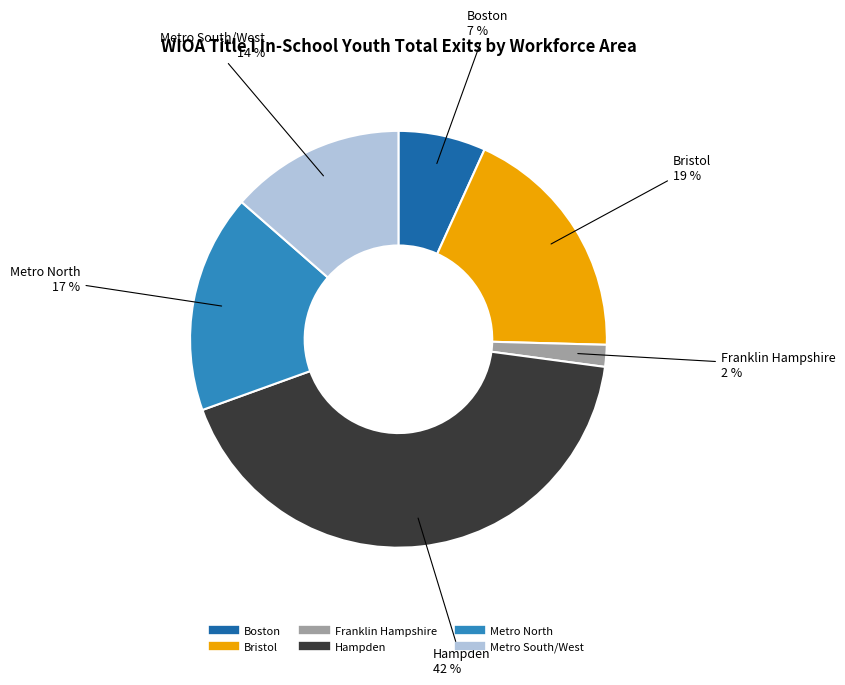

Does any single category account for the majority?

No